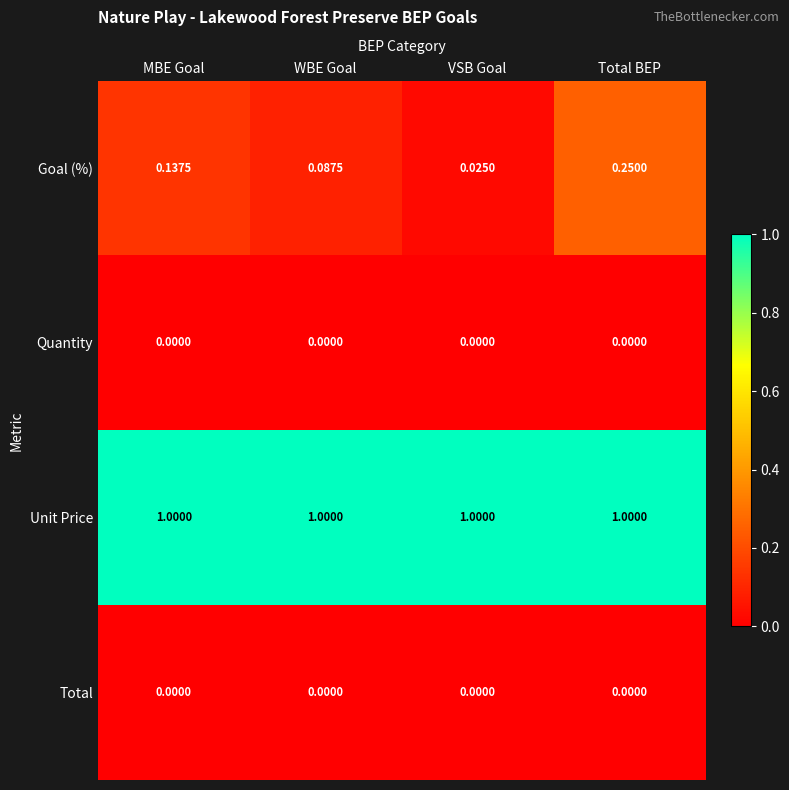

At which label does Goal (%) reach its peak?

Total BEP